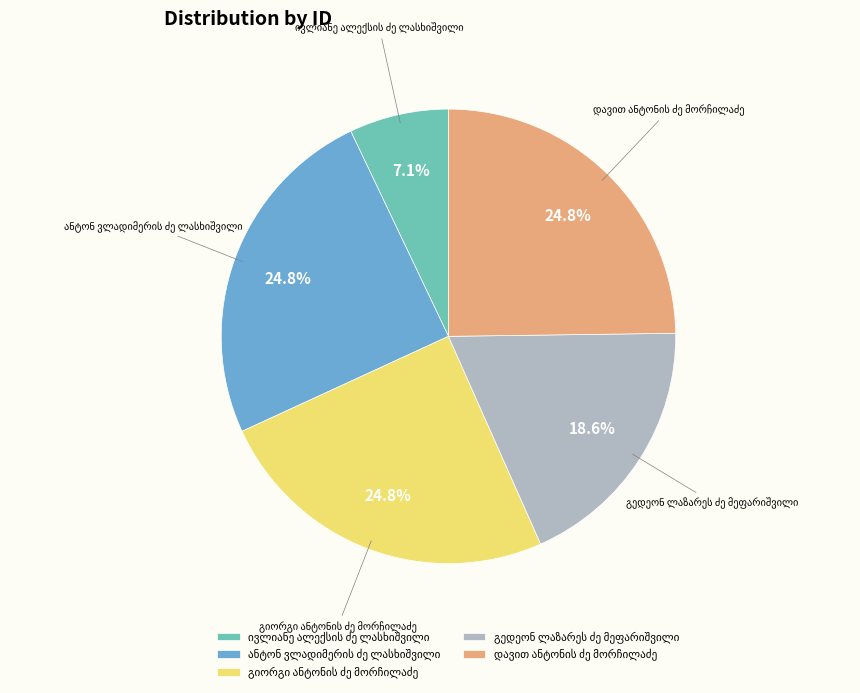

Is there any slice that represents more than half of the pie?

No